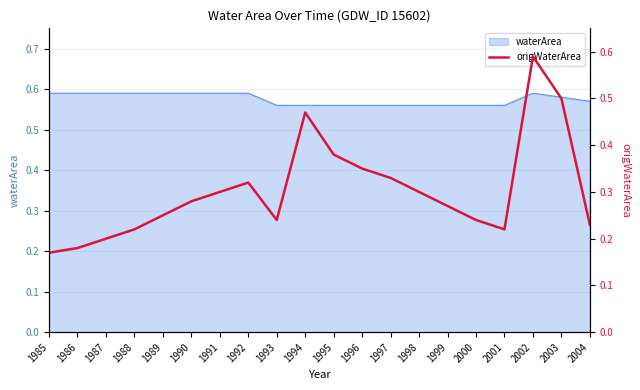

List the labels in order of value, largest first.

2002, 2003, 1994, 1995, 1996, 1997, 1992, 1991, 1998, 1990, 1999, 1989, 1993, 2000, 2004, 1988, 2001, 1987, 1986, 1985